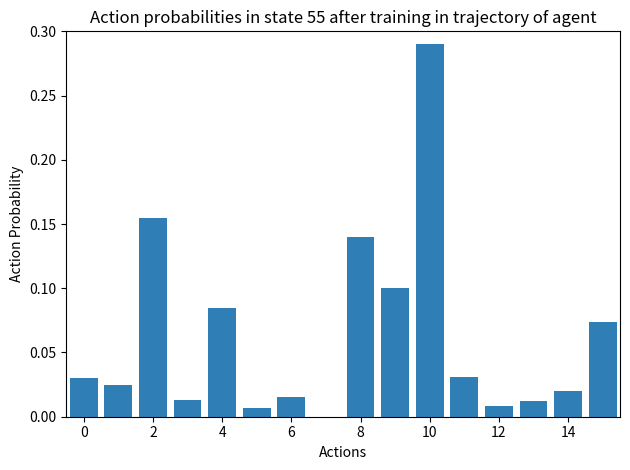

What is the sum of all values?

1.0